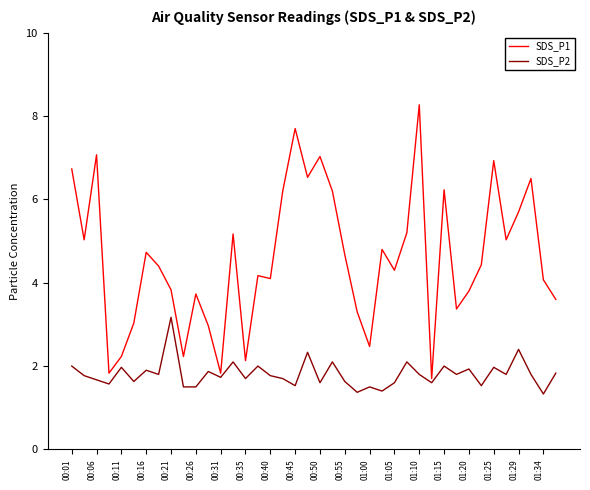

Which series has the largest range (max minus min)?

SDS_P1